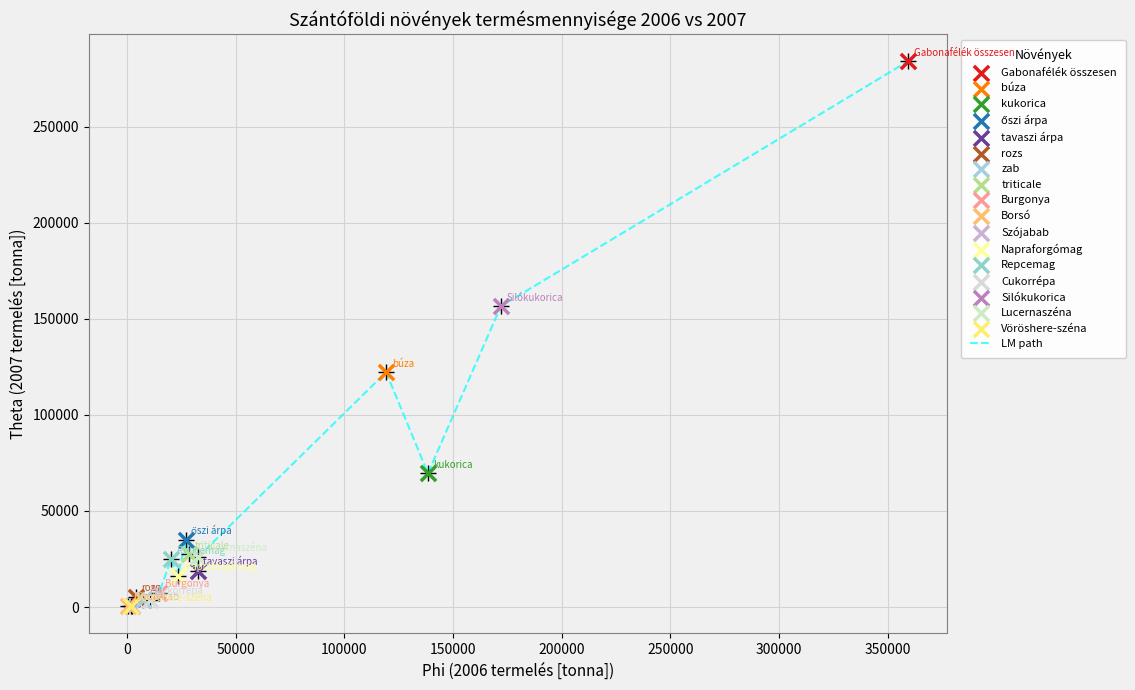

What is the maximum value shown in the chart?

284215